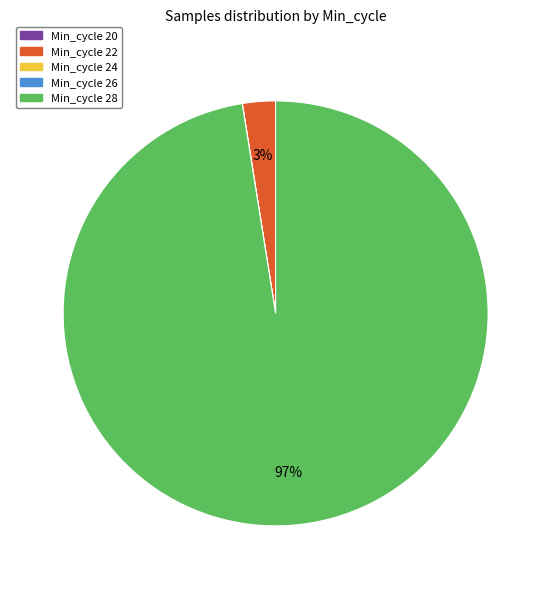

To the nearest percent, what is the difference between the largest and smallest slice percentages?

97%